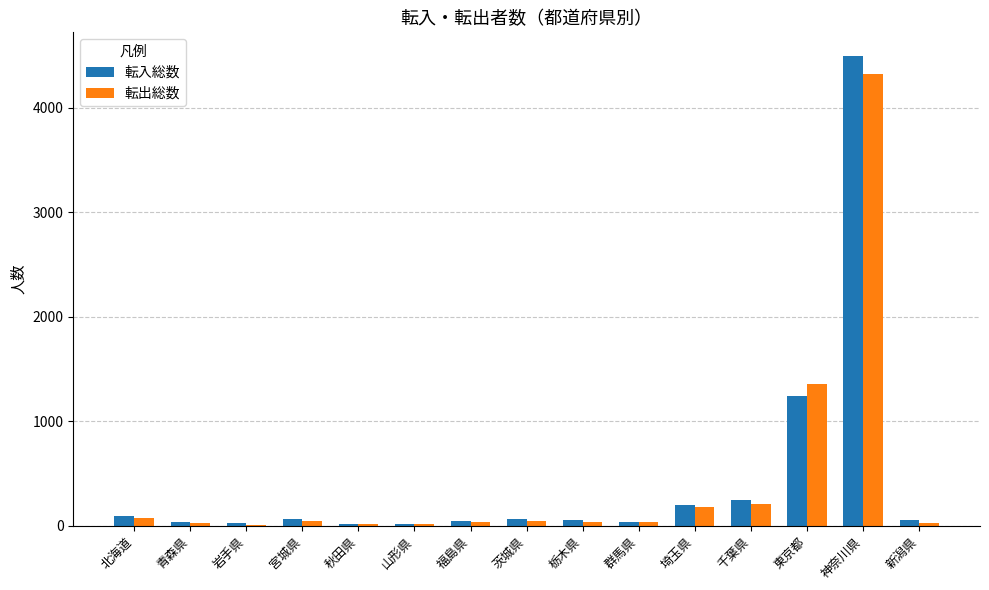

Count the number of categories in the chart.

15